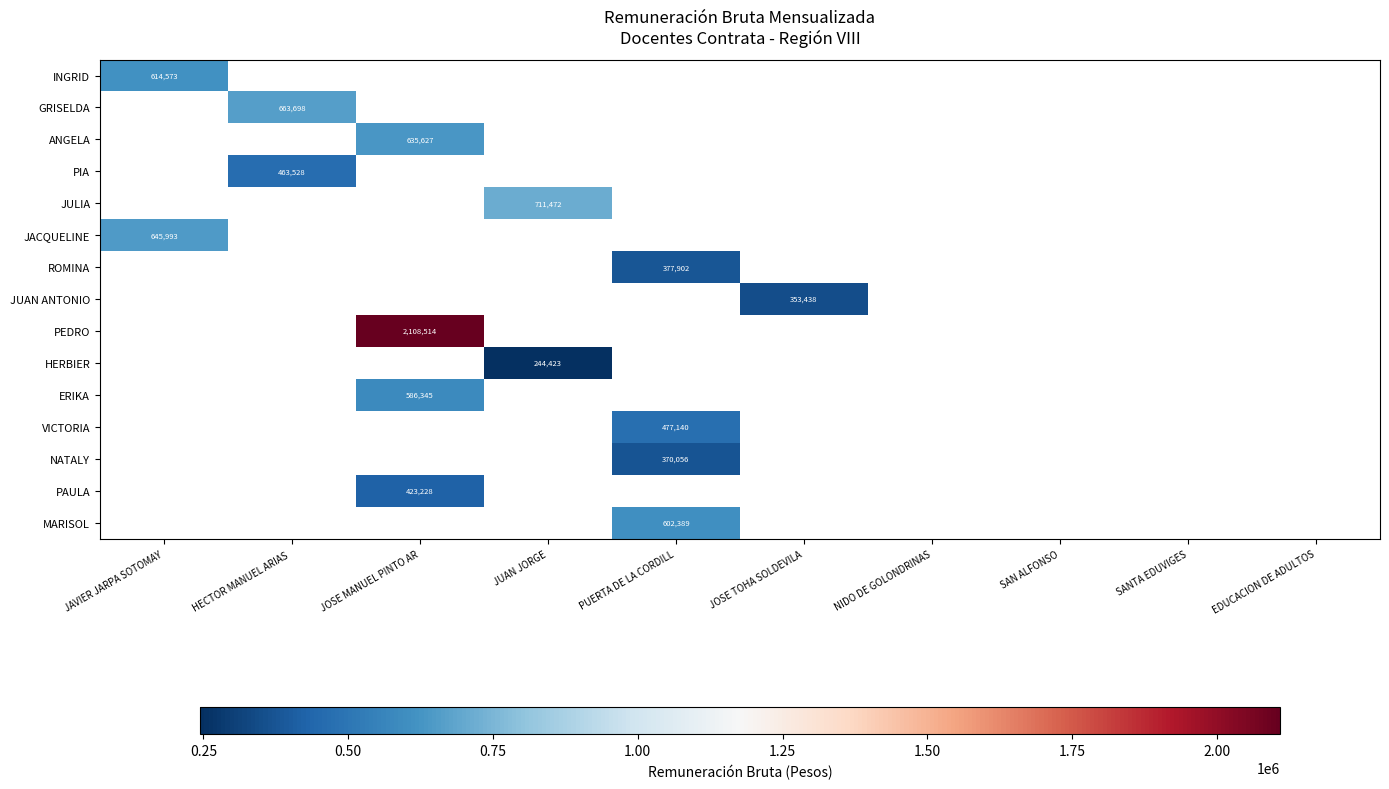

What is the difference between the highest and lowest values at JAVIER JARPA SOTOMAY?

31420.0